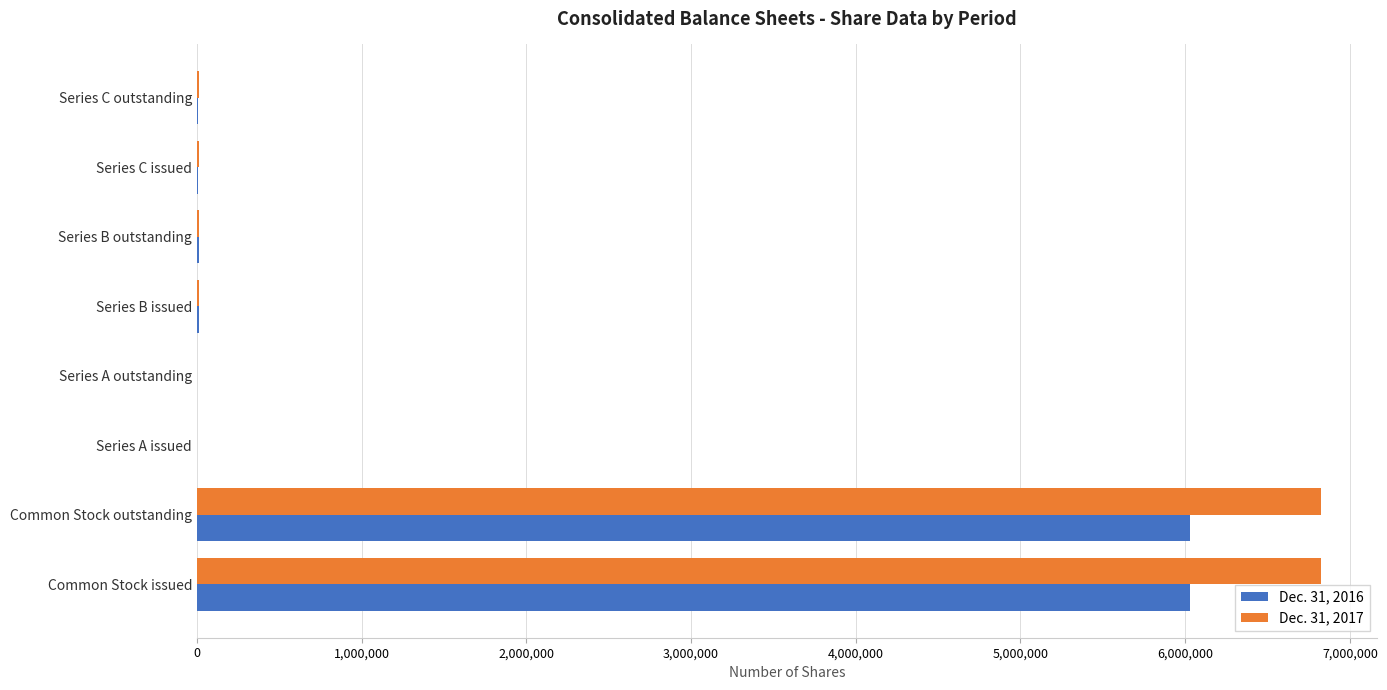

What are all the series names shown in the legend?

Dec. 31, 2016, Dec. 31, 2017